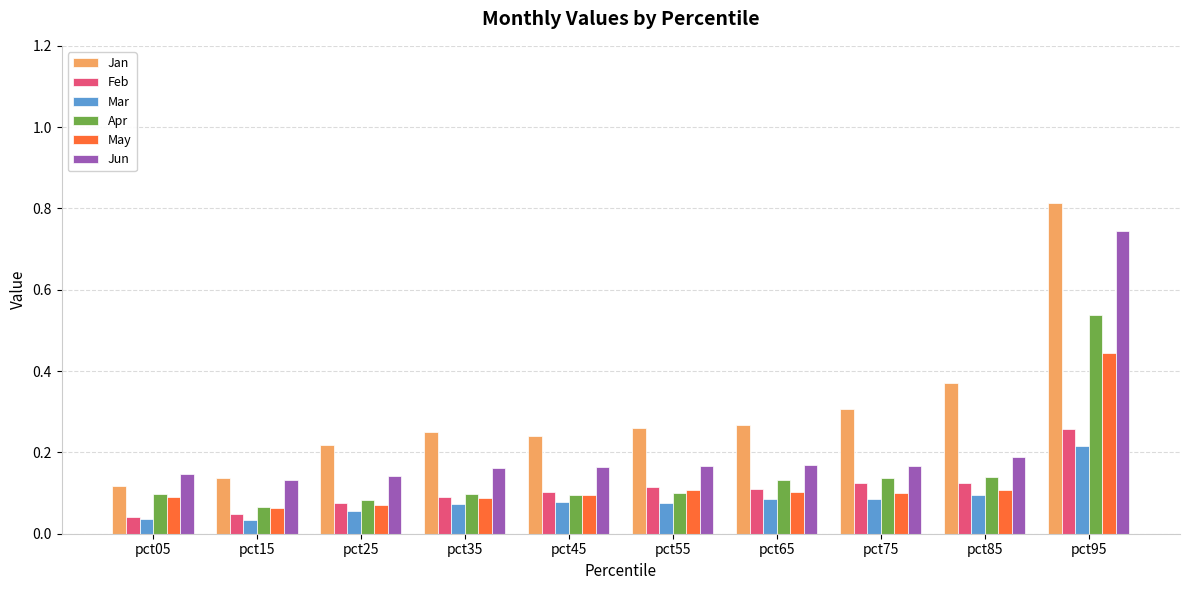

Which category has the highest value across all series?

pct95